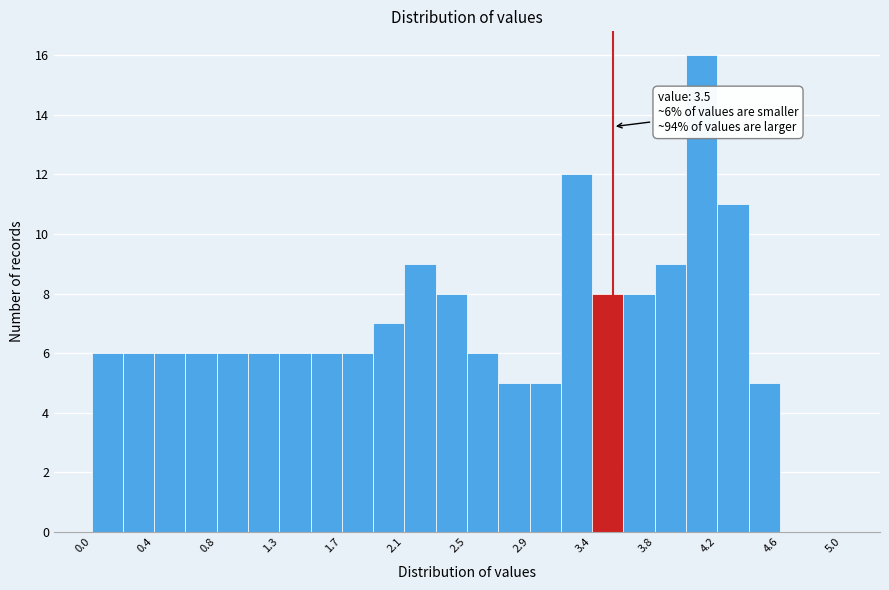

Over which range of the x-axis is the bar tallest?

3.99 to 4.20